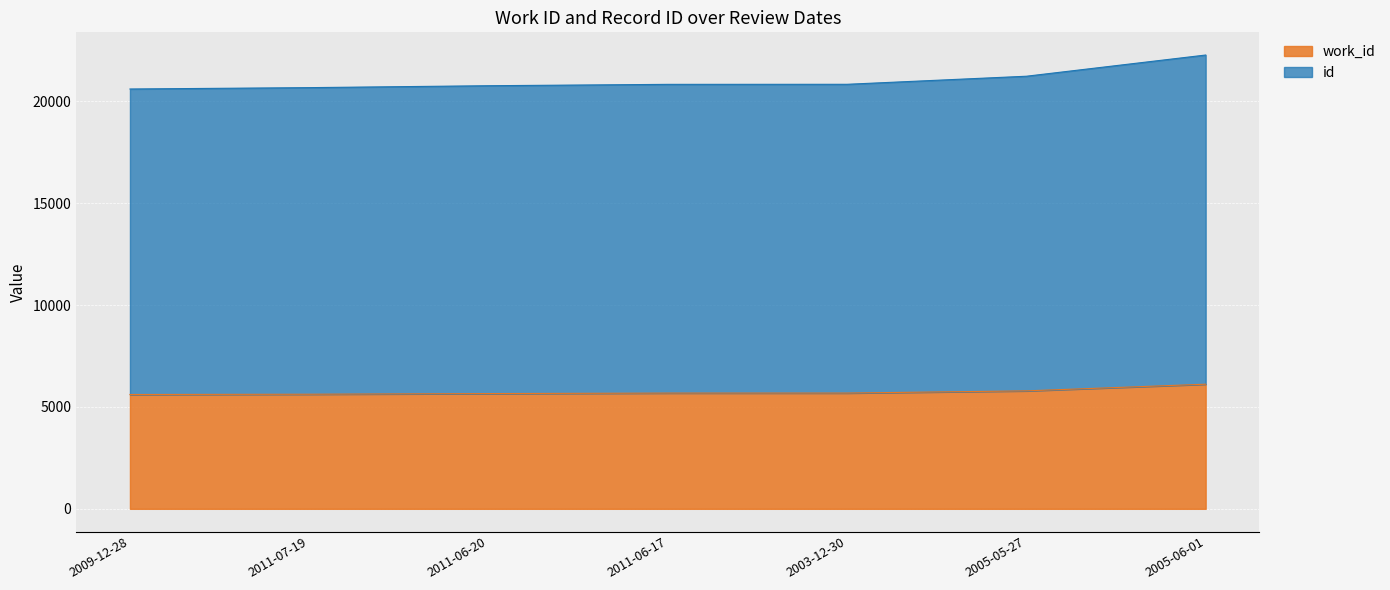

Is the value of work_id at 2005-05-27 greater than the value of id at 2011-06-17?

No